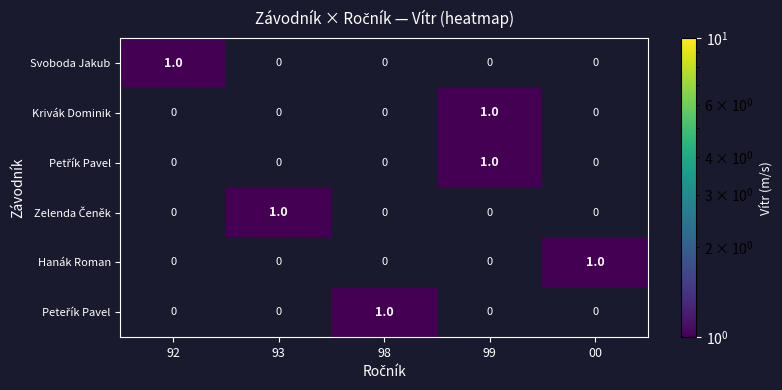

Count the Svoboda Jakub values in the range 0 to 1.

5